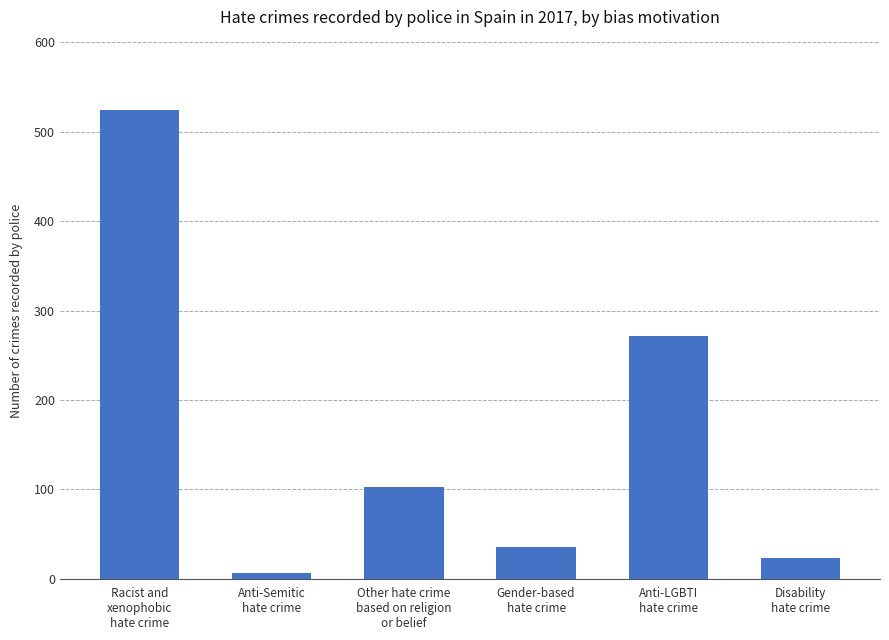

Which label corresponds to the smallest value in the chart?

Anti-Semitic
hate crime